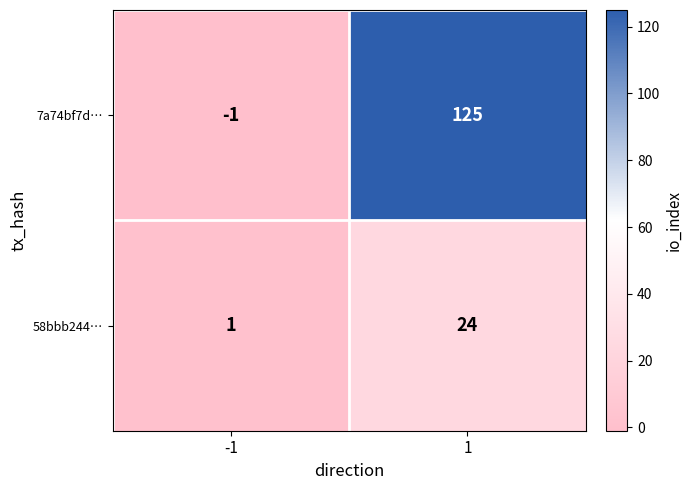

True or false: 58bbb244… has a value of 42 at 1.

False